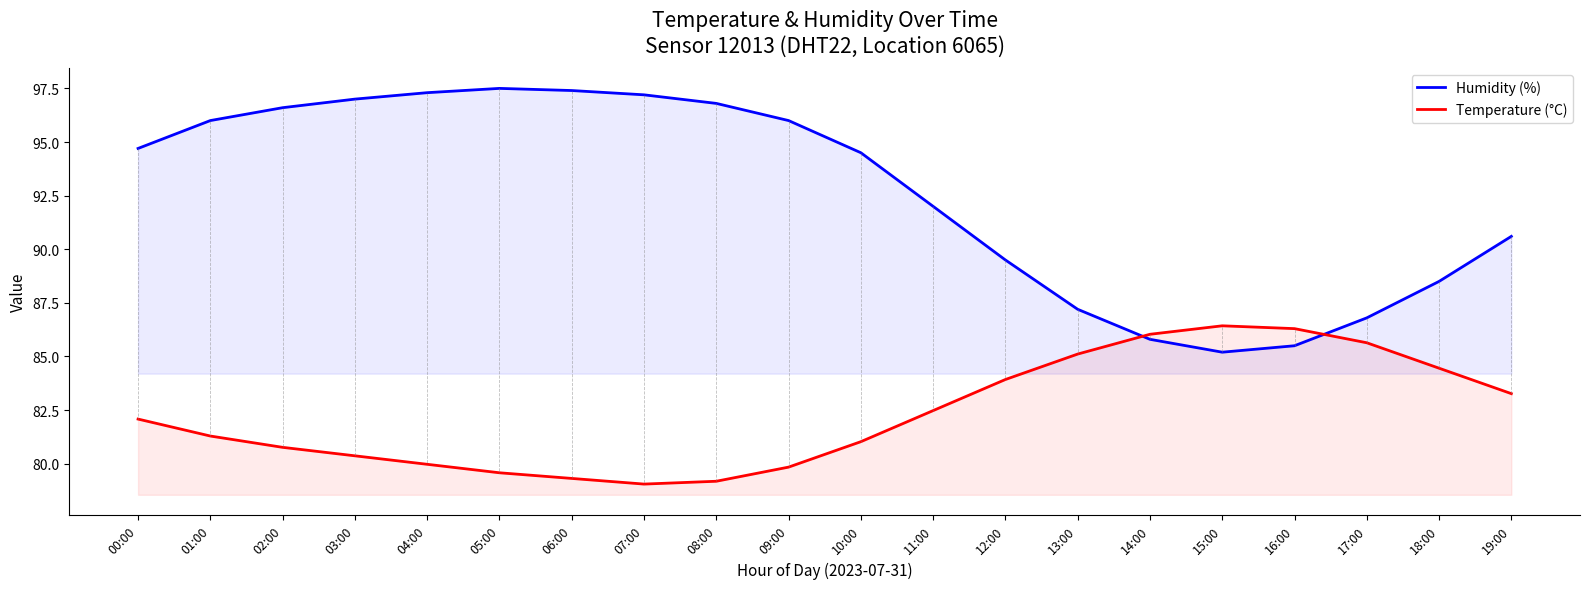

List the series in order of their overall mean, lowest first.

Temperature (°C), Humidity (%)